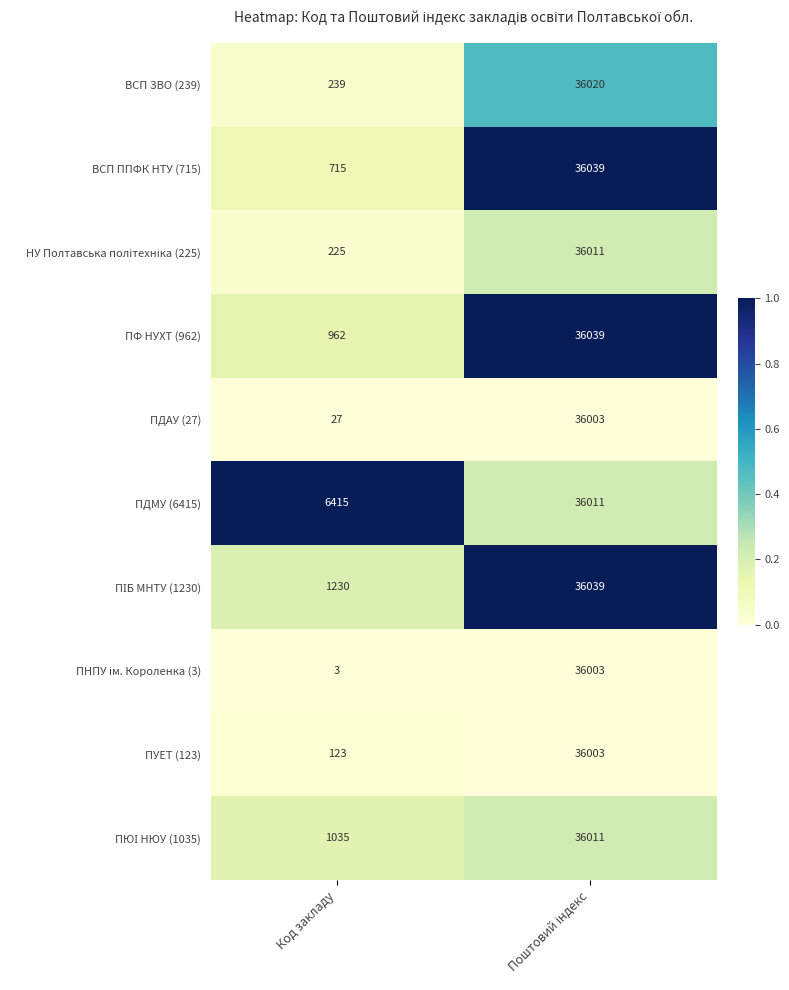

Which series has the largest total across all categories?

ПДМУ (6415)